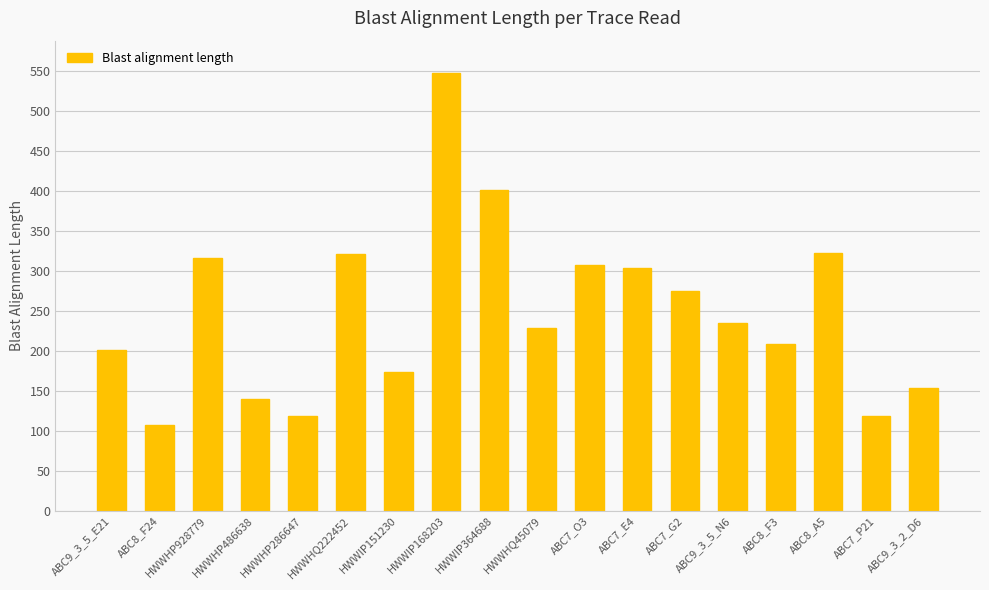

Count the number of categories in the chart.

18